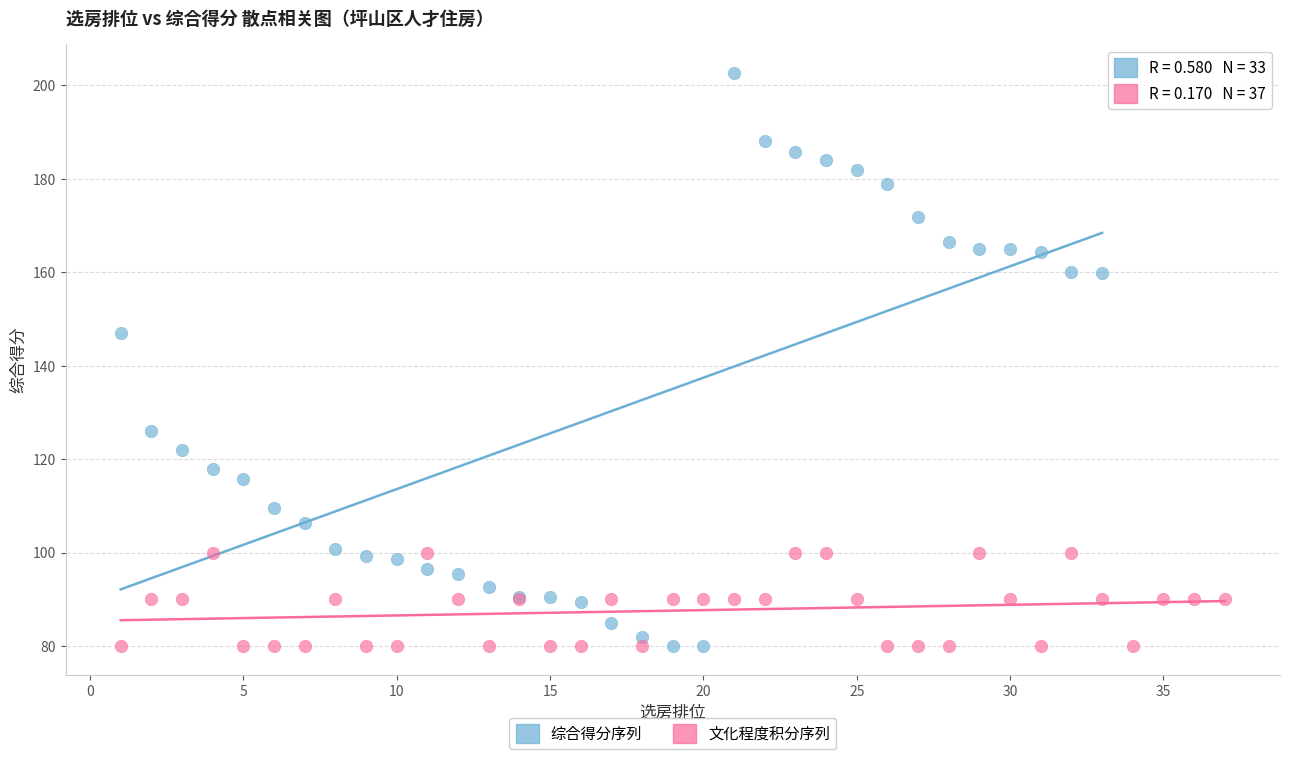

Which series contains the highest Y value?

综合得分序列